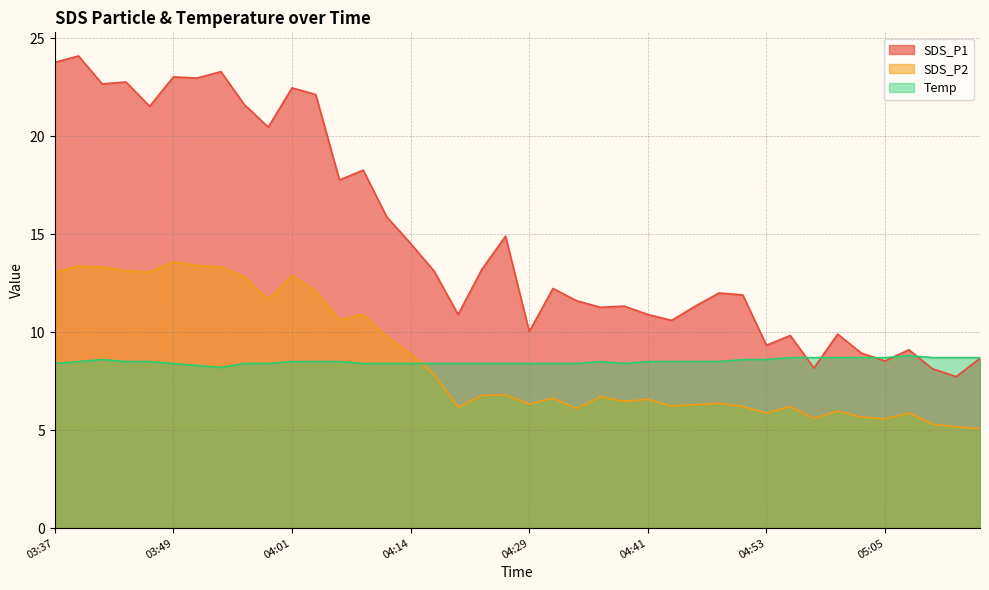

Which label corresponds to the largest value in the chart?

03:39